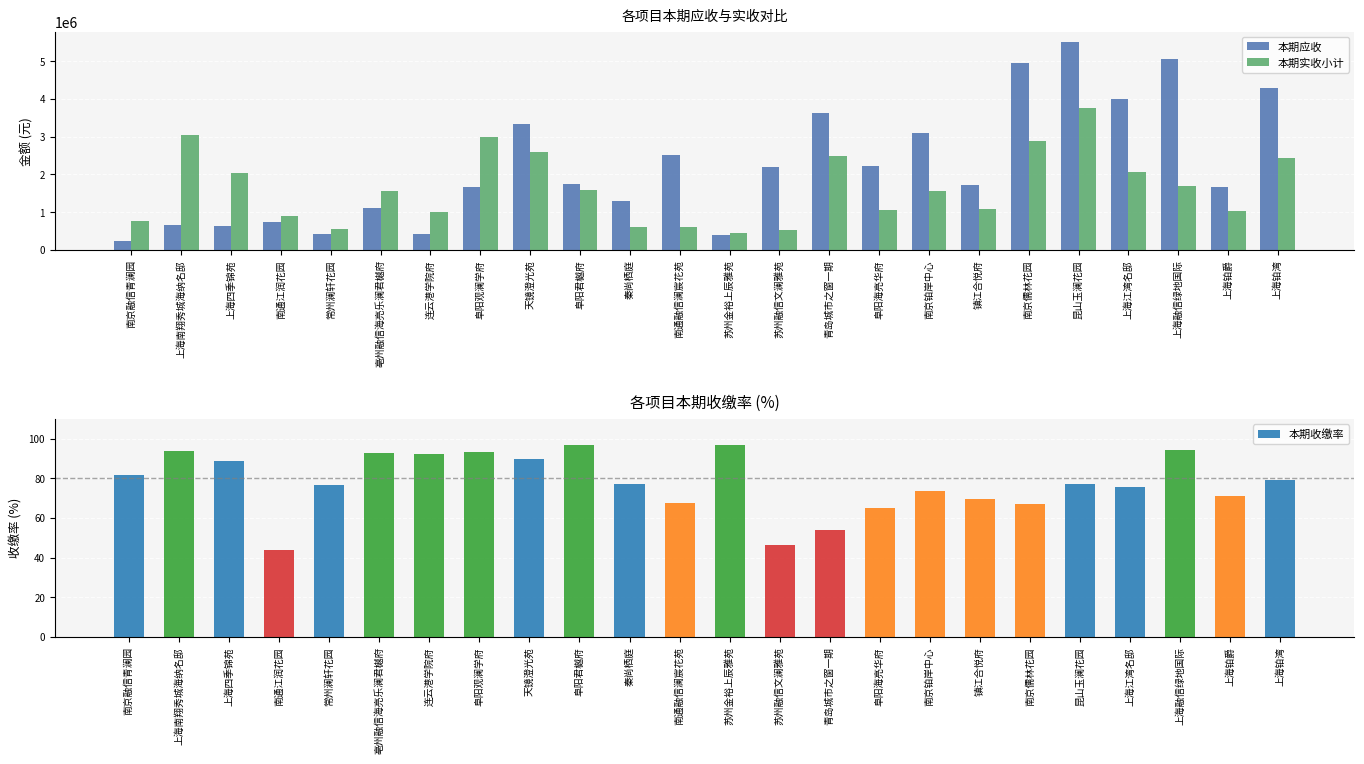

How many distinct data groups are displayed?

3